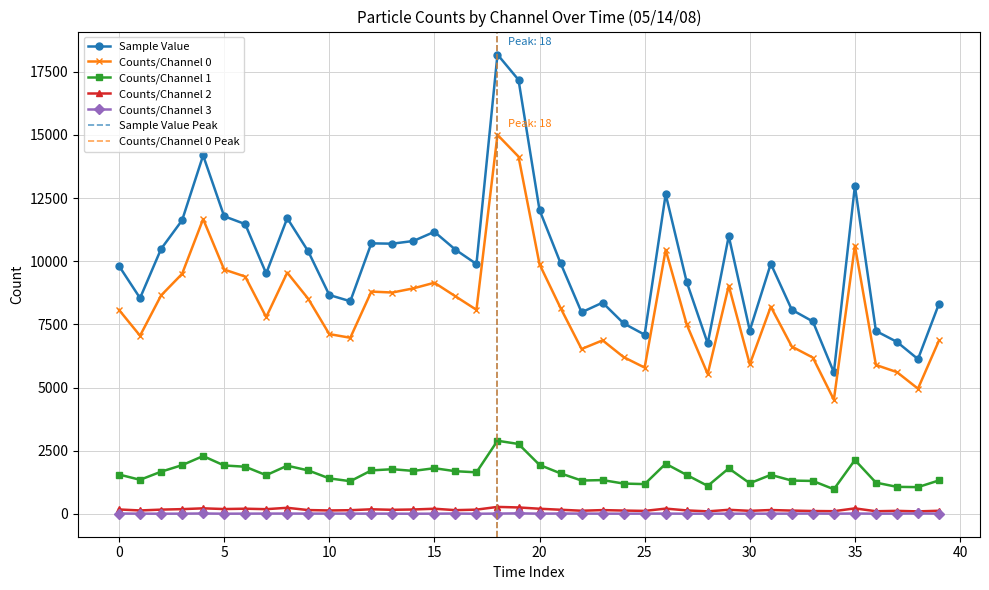

True or false: Counts/Channel 0 has more than 2 interior local peaks.

True